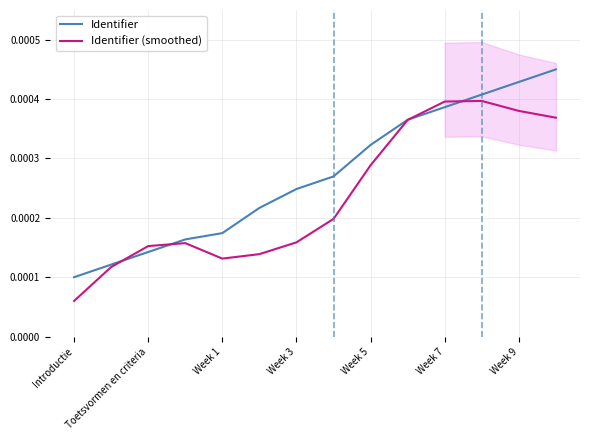

Does the chart have visible grid lines?

Yes